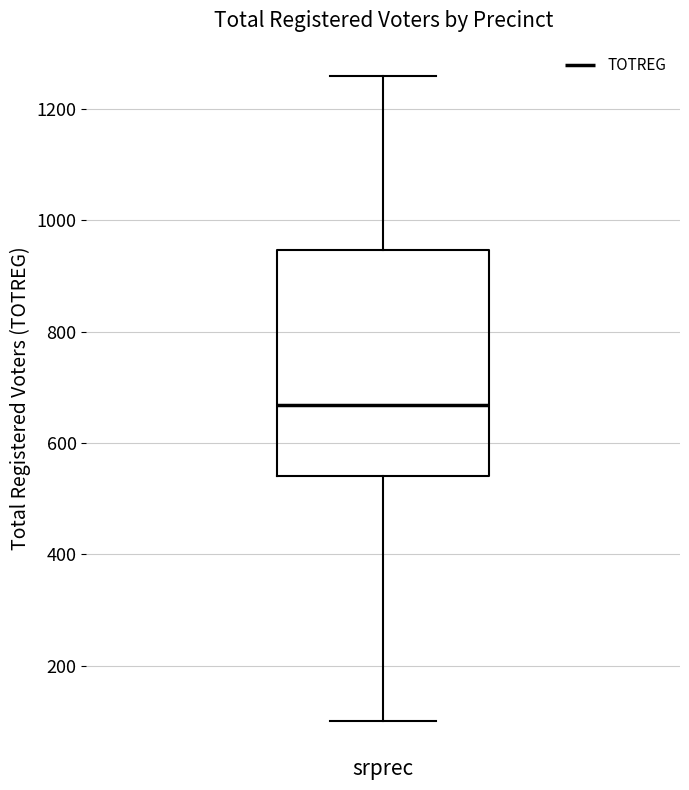

Read this box plot against the y-axis: the position of the median line, the range covered by the box, and the ends of both whiskers. The values are not printed on the chart, so give them approximately, as read against the axis.

median 660, box 540 to 940, whiskers 100 to 1260